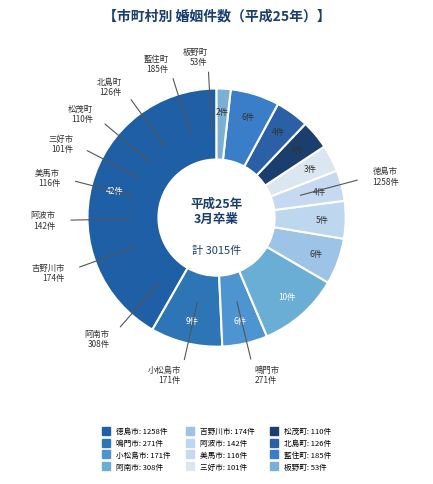

To the nearest percent, what is the difference between the 松茂町 and 阿波市 slice percentages?

1%